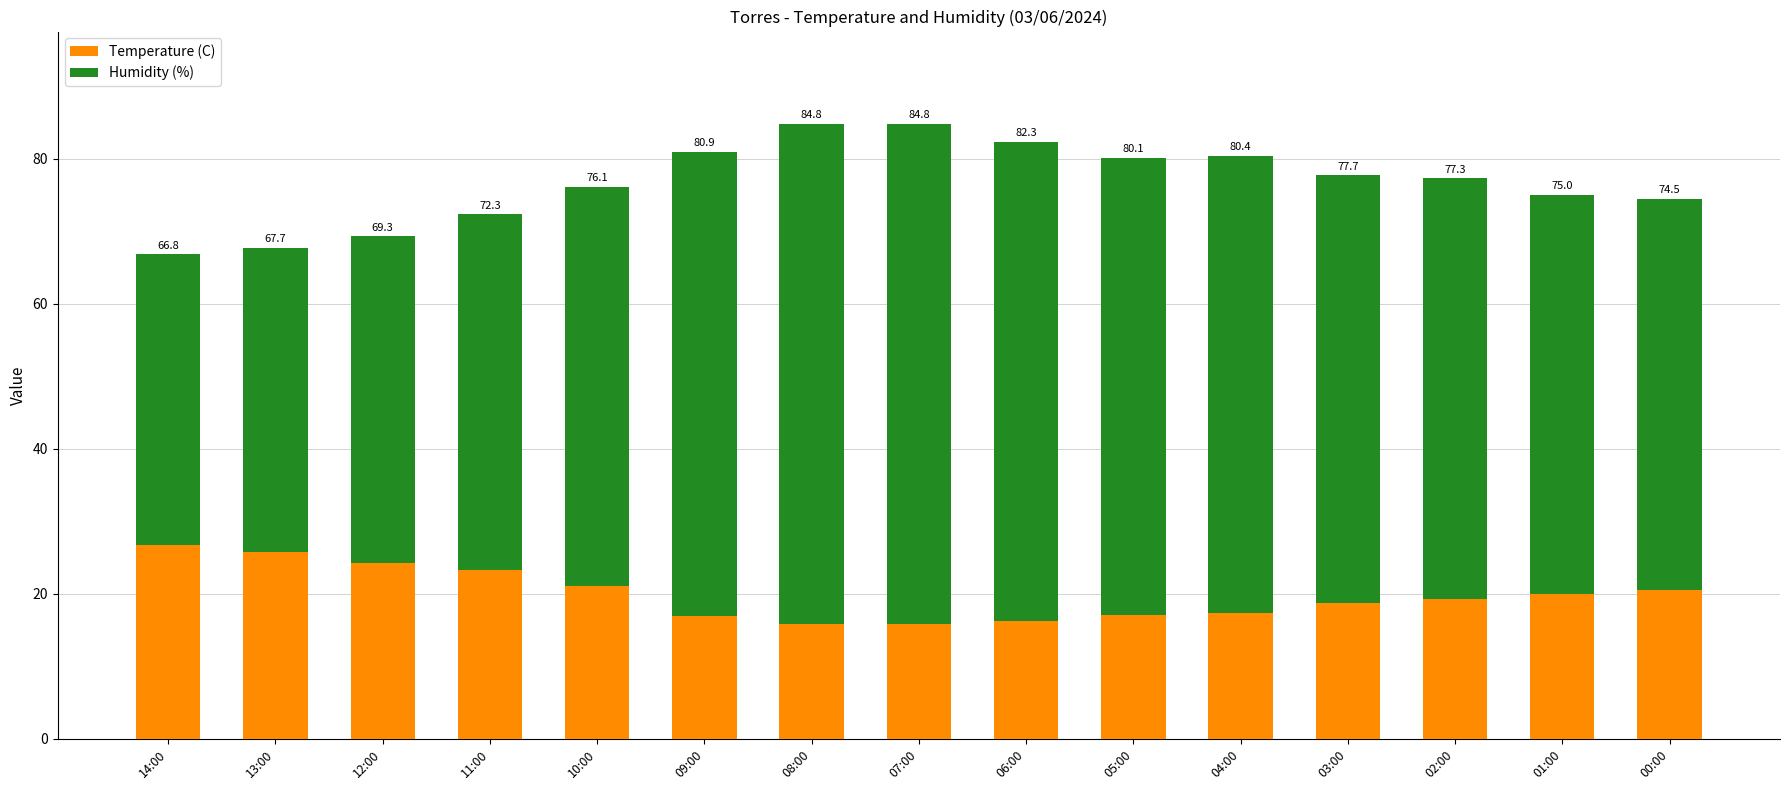

The Temperature (C) series shows 24.3 at 12:00. True or false?

True